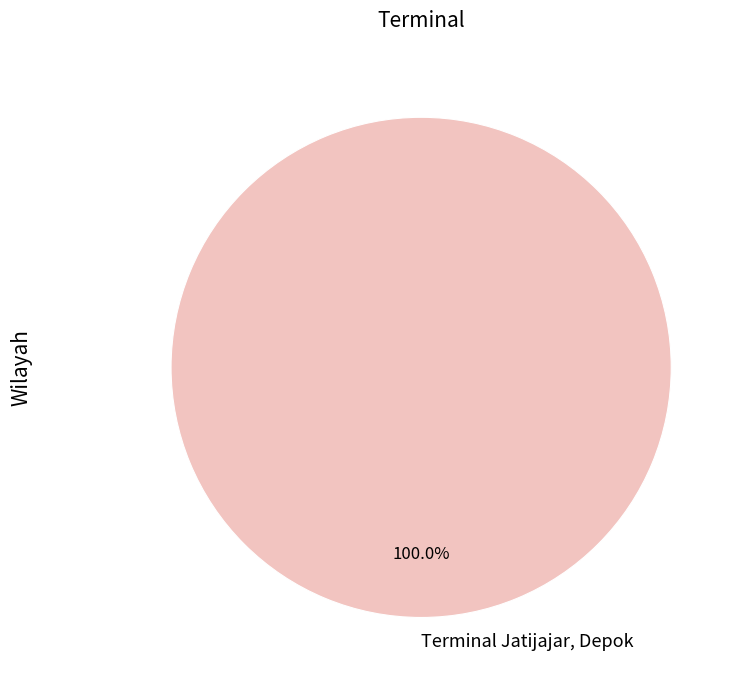

Rank the categories by value from highest to lowest.

Terminal Jatijajar, Depok